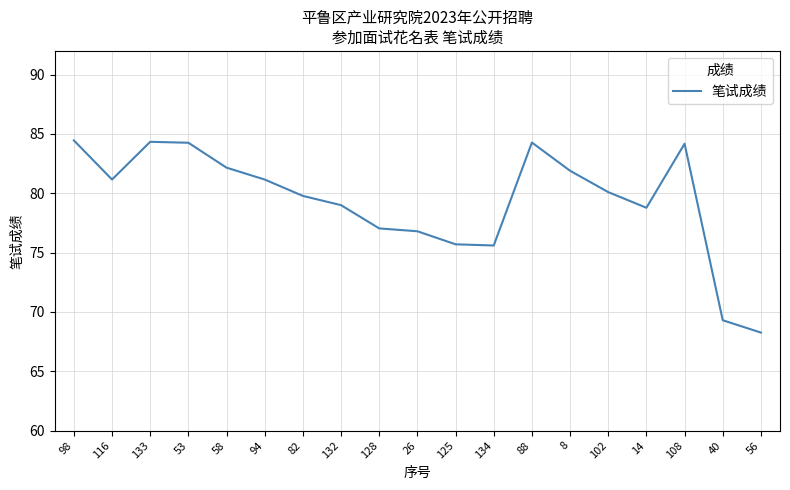

Which has a higher value, 58 or 132?

58